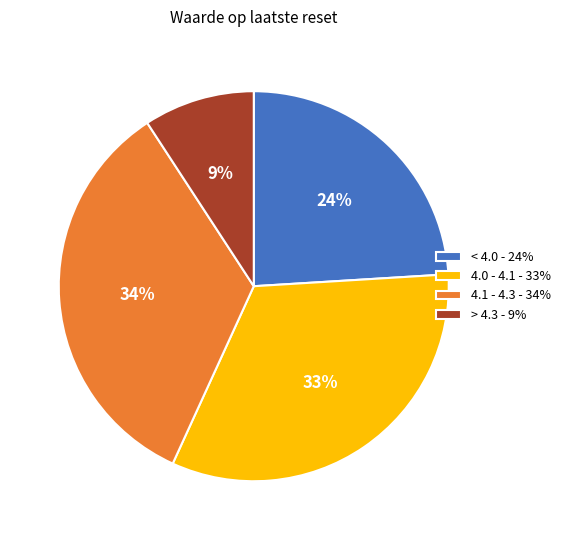

Is 4.1 - 4.3 - 34% the majority of the pie?

No